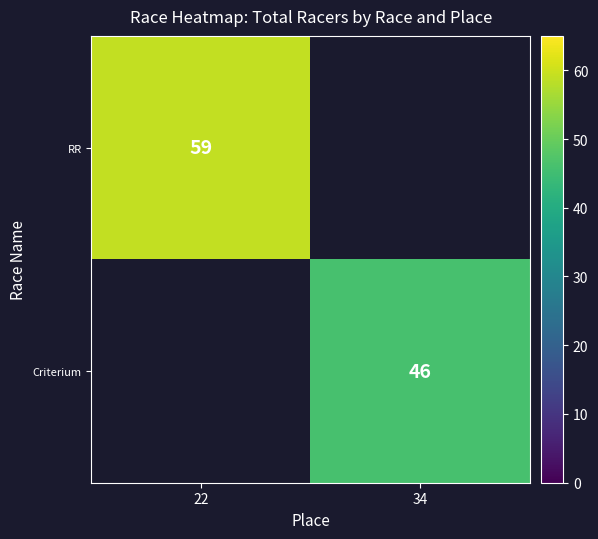

The value of Criterium at 34 is 46. True or false?

True